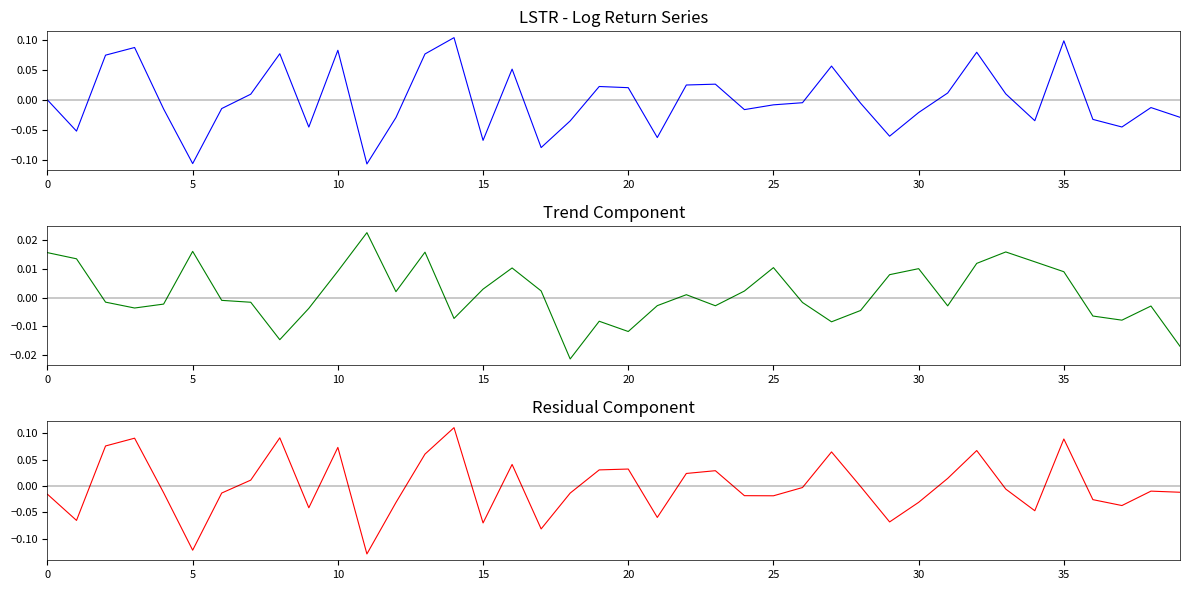

At which category is the sum across all series the highest?

14